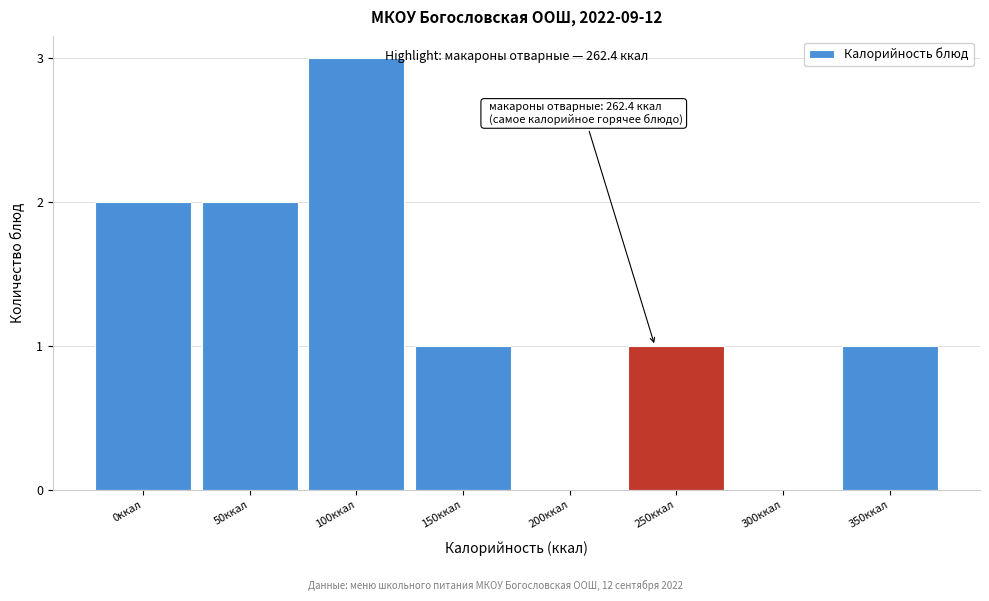

Reading left to right, what are all the values shown in this chart?

0ккал=2	50ккал=2	100ккал=3	150ккал=1	200ккал=0	250ккал=1	300ккал=0	350ккал=1